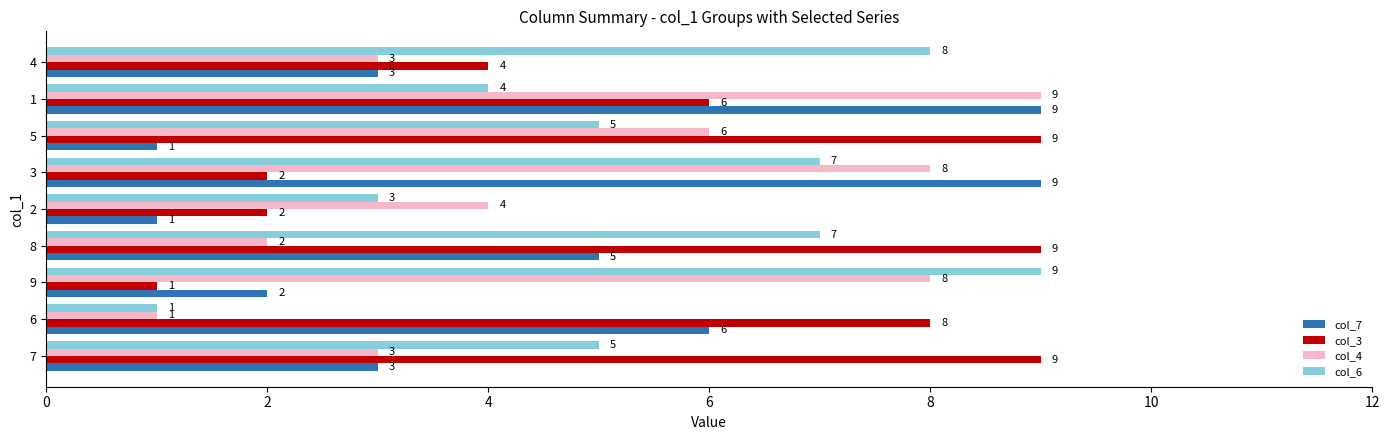

At 3, list the series in order from largest to smallest.

col_7, col_4, col_6, col_3